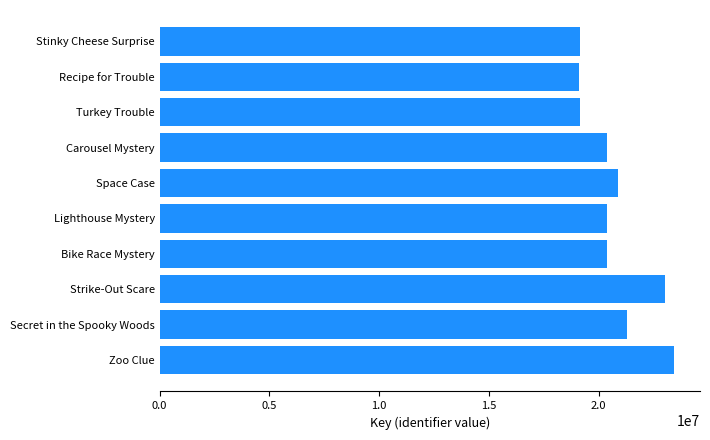

True or false: the data shows 10173724 at Secret in the Spooky Woods.

False